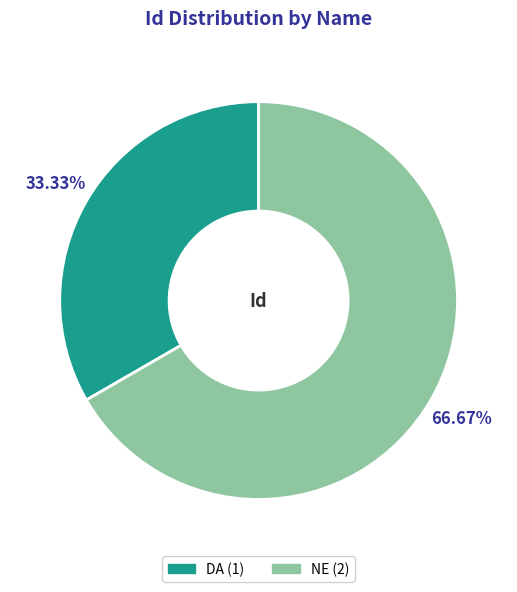

The DA slice represents 26% of the pie. True or false?

False